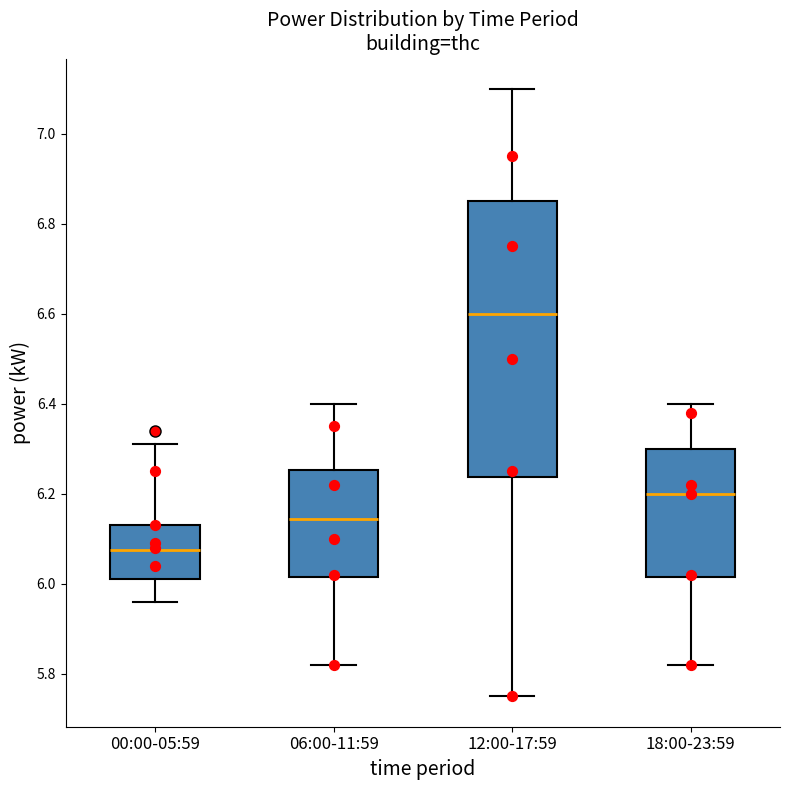

Which box has the highest median line?

12:00-17:59